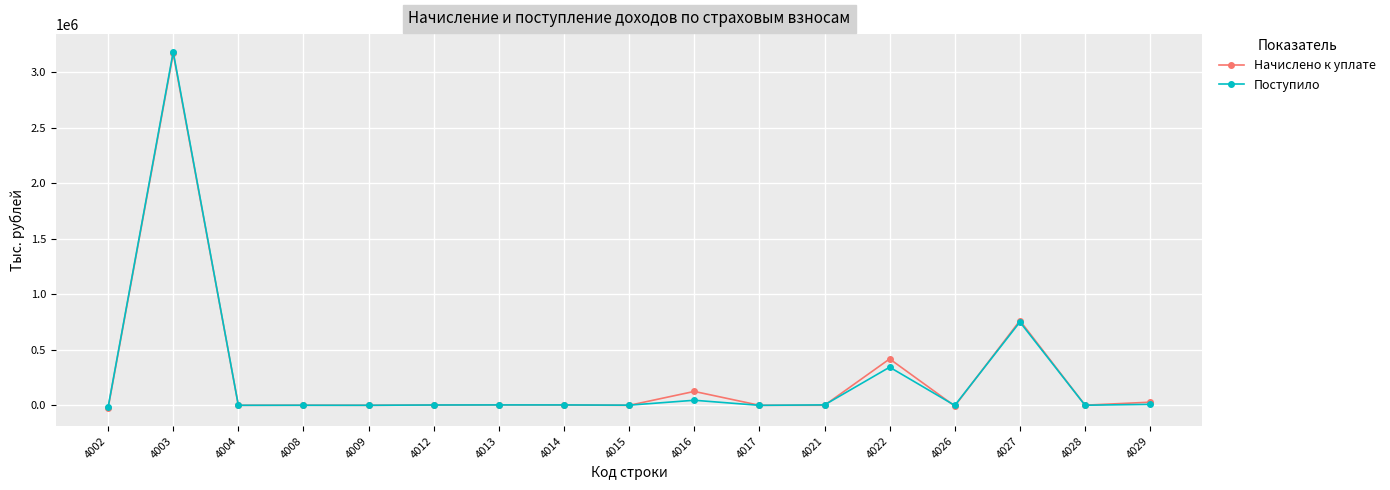

How many lines are shown in the chart?

2